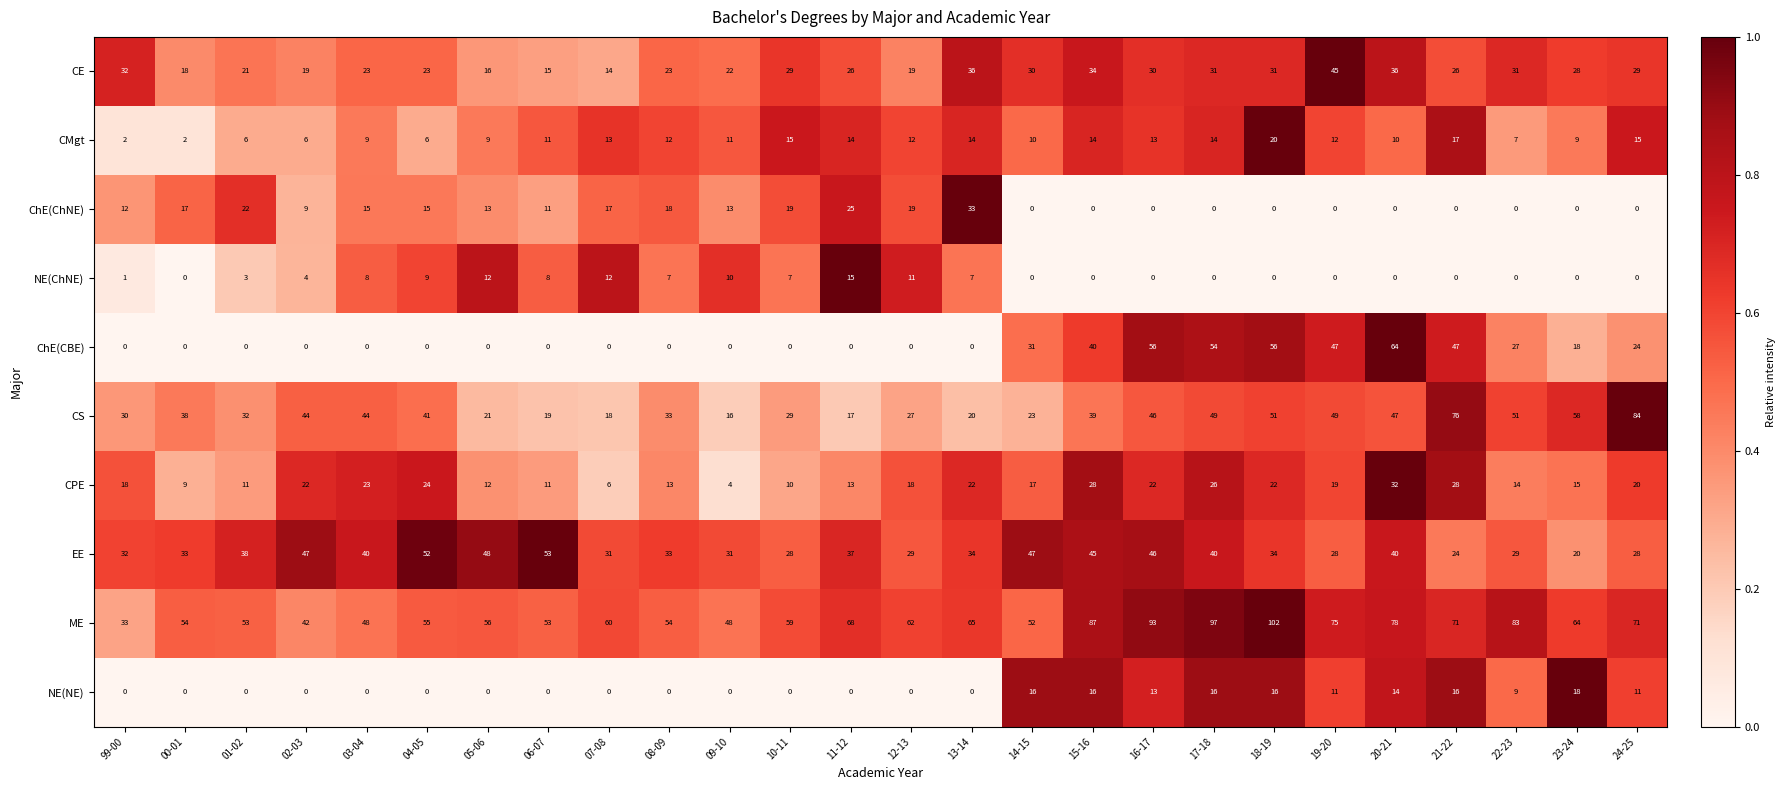

At which category is the sum across all series the highest?

18-19